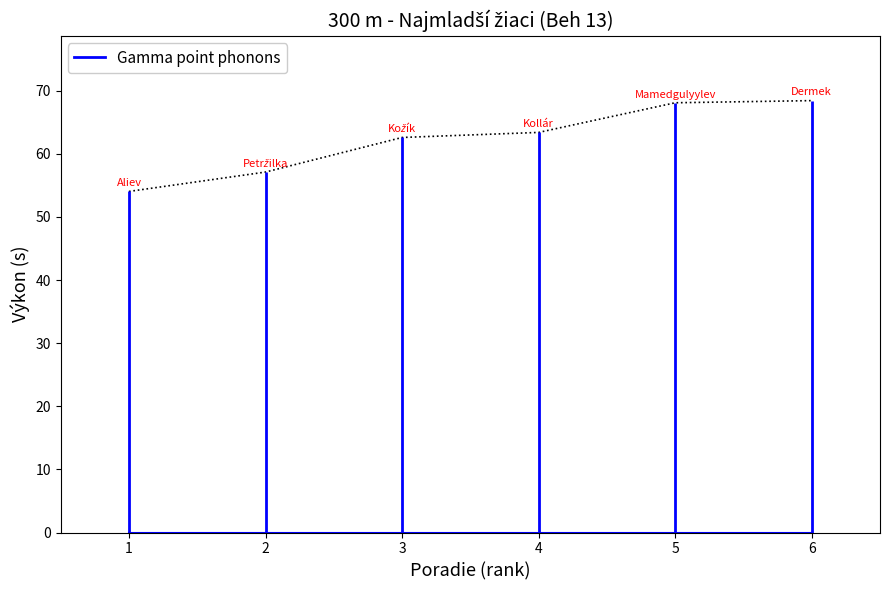

The chart shows a value of 54.0 at 1. True or false?

True